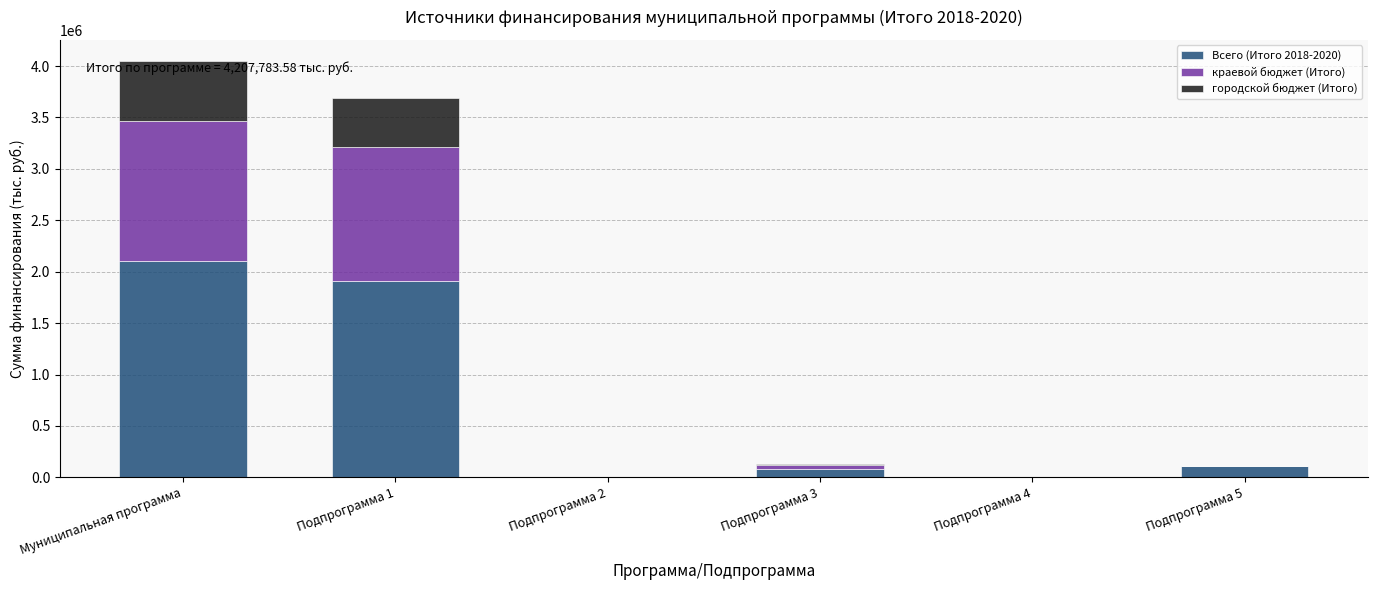

What is the highest value of the Всего (Итого 2018-2020) series?

2103891.8